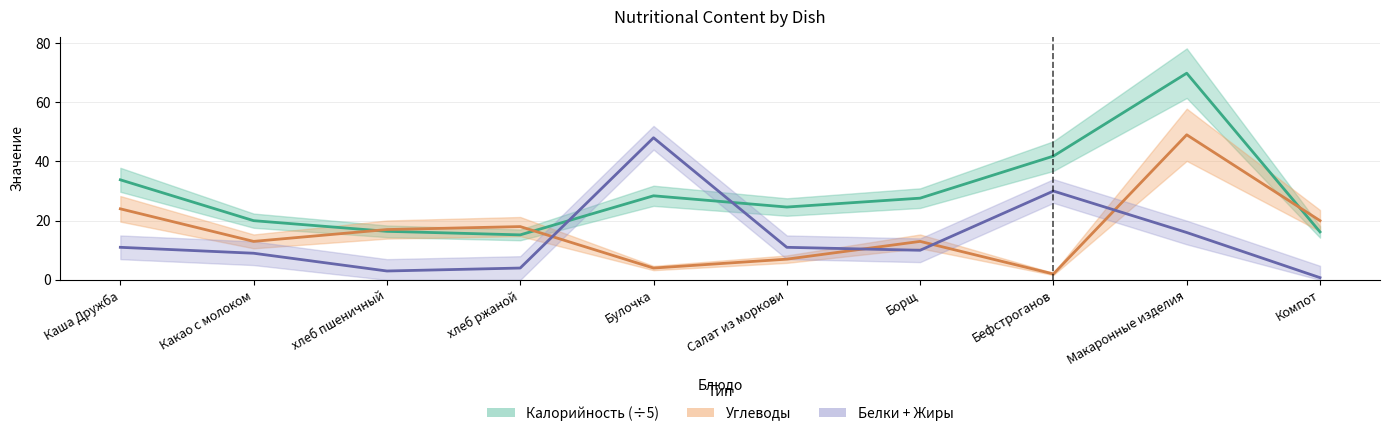

Is this an area chart (filled region under the line)?

No